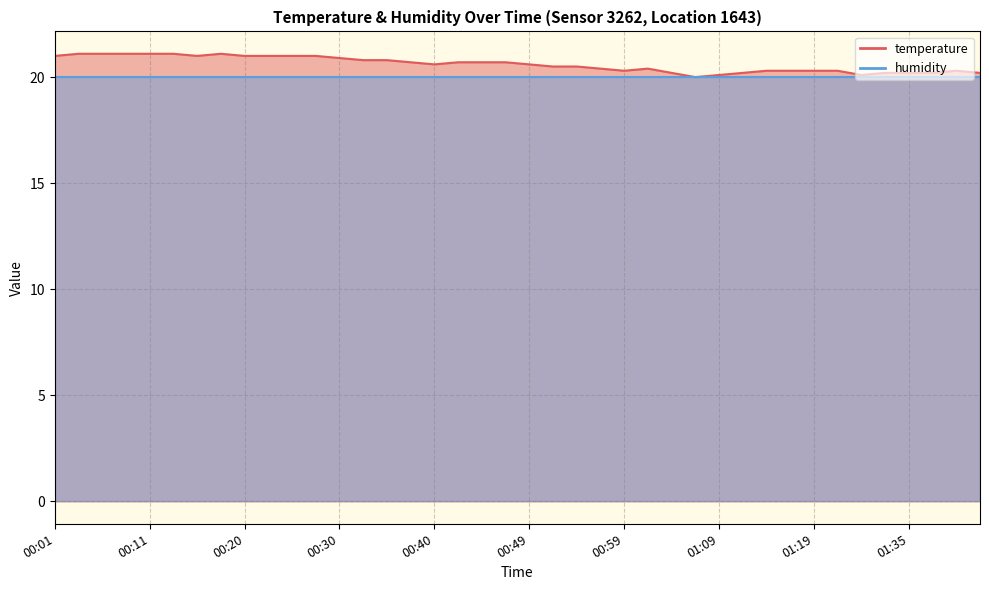

What is the value of the 7th point from the left?

21.0